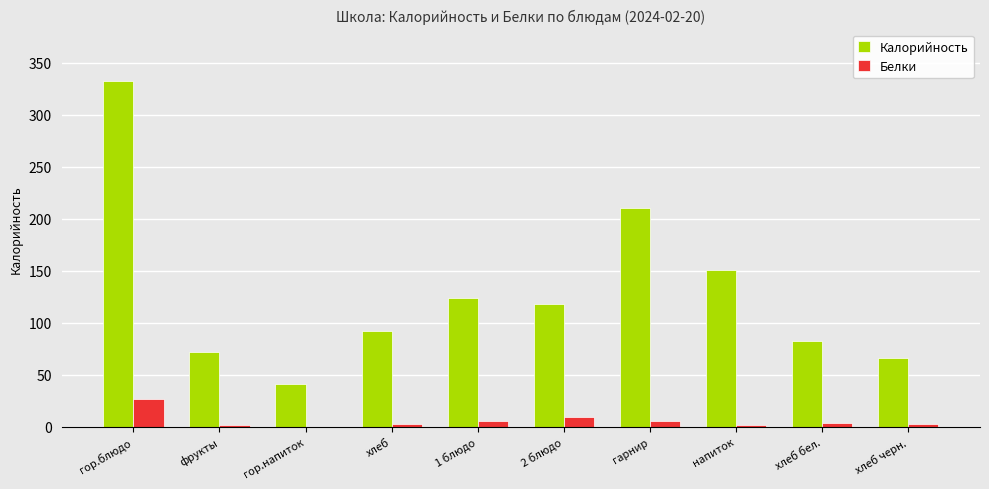

What is the sum of all Белки values?

58.5